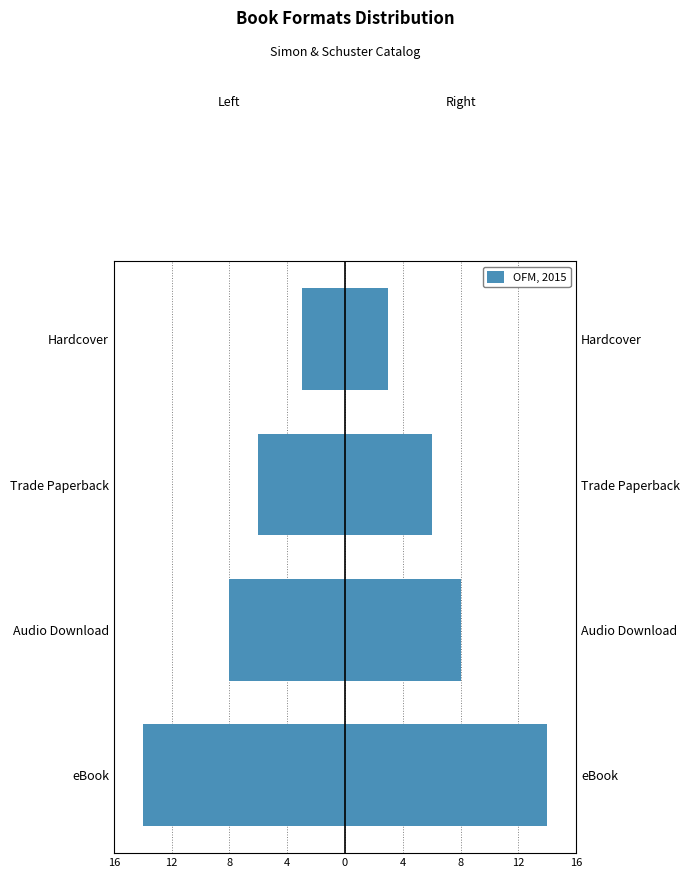

What is the difference between the maximum and minimum values in the Left (Audio/eBook) series?

11